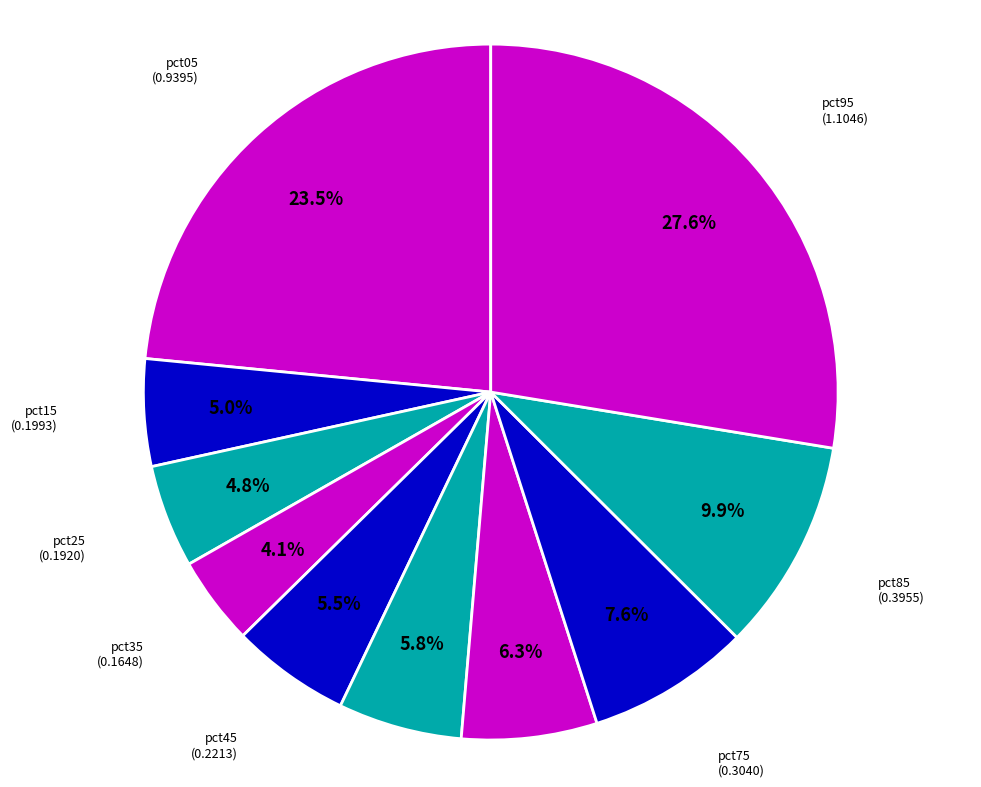

Count the number of slices in the pie.

10